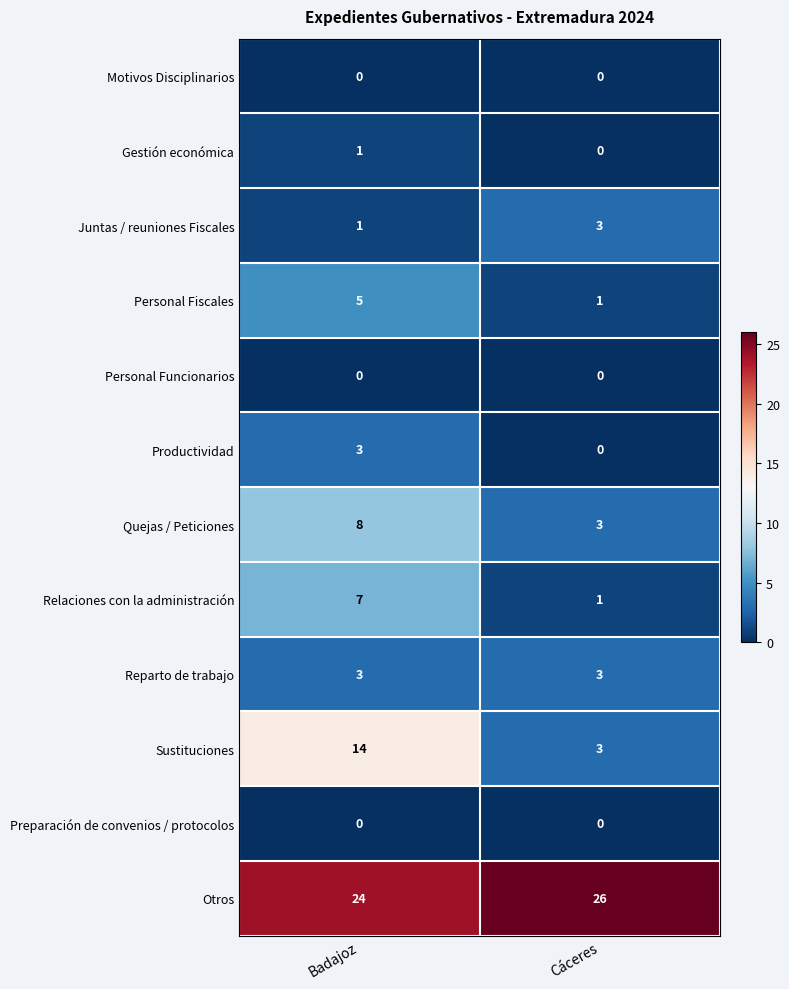

What is the sum of all Personal Fiscales values?

6